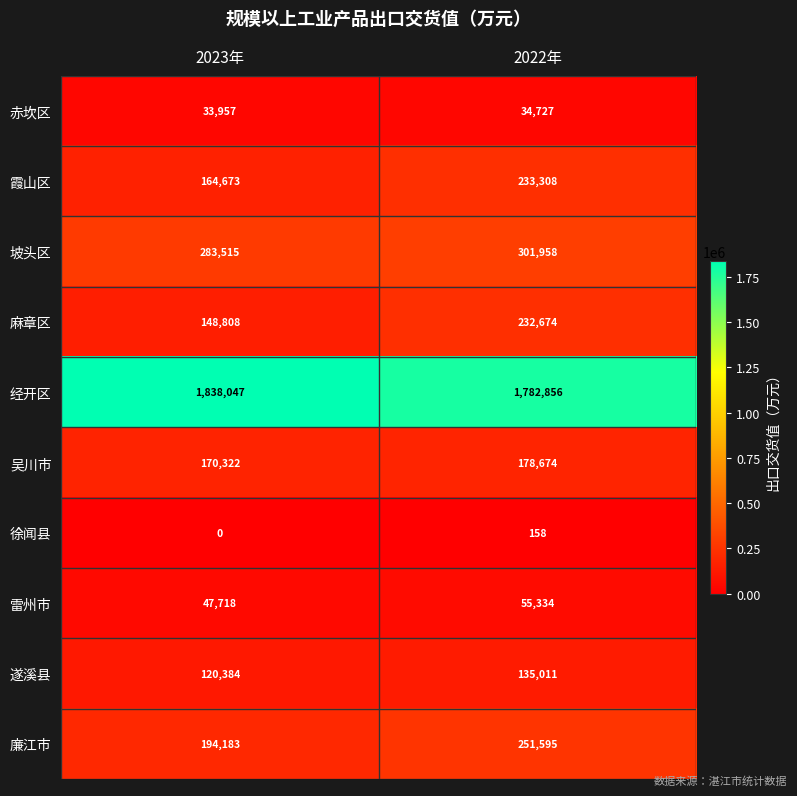

What is the sum of all 雷州市 values?

103052